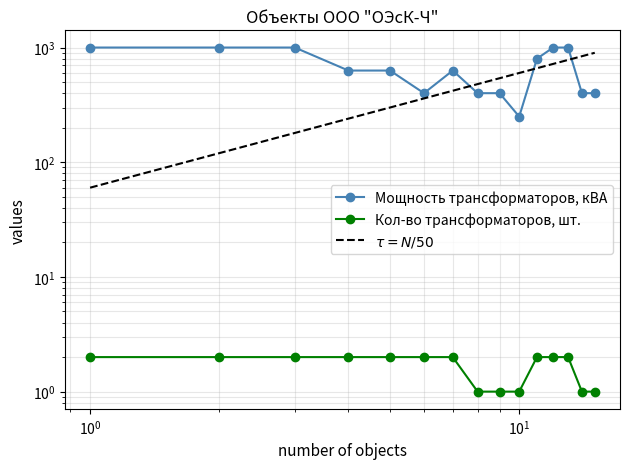

Count the Кол-во трансформаторов, шт. values in the range 1 to 2.

15